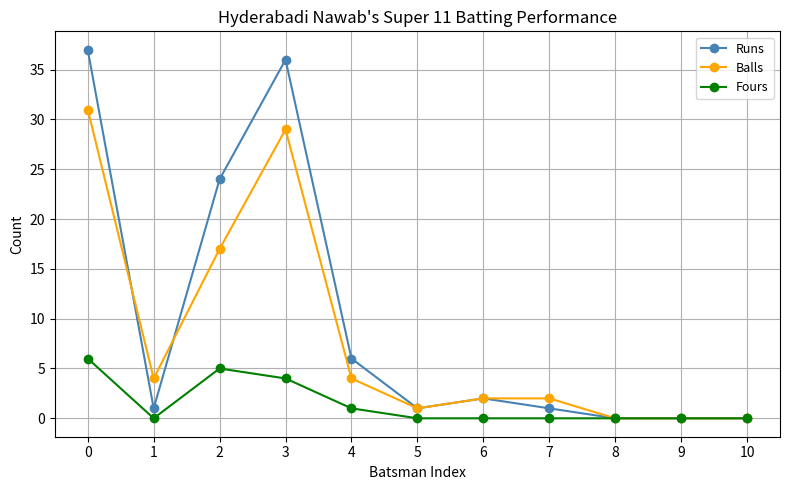

Reading left to right, extract all data points from this chart.

Runs: 0=37	1=1	2=24	3=36	4=6	5=1	6=2	7=1	8=0	9=0	10=0
Balls: 0=31	1=4	2=17	3=29	4=4	5=1	6=2	7=2	8=0	9=0	10=0
Fours: 0=6	1=0	2=5	3=4	4=1	5=0	6=0	7=0	8=0	9=0	10=0